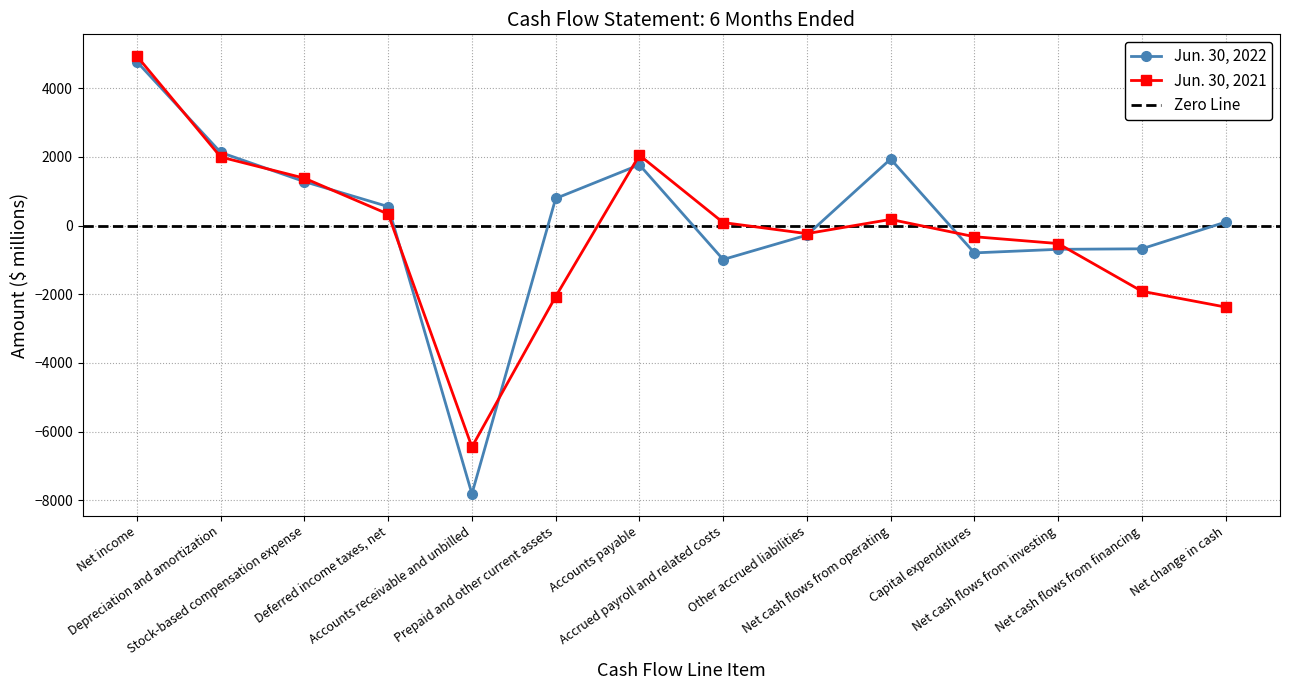

After their last crossing, which series has the higher values: Jun. 30, 2021 or Jun. 30, 2022?

Jun. 30, 2022